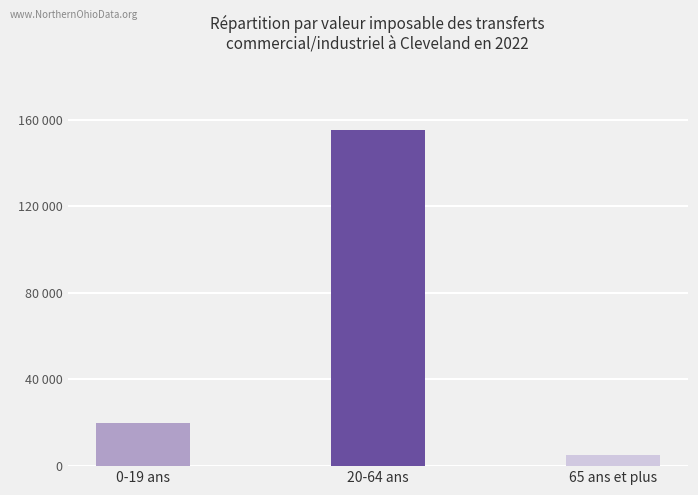

The value at 20-64 ans is 75721. True or false?

False